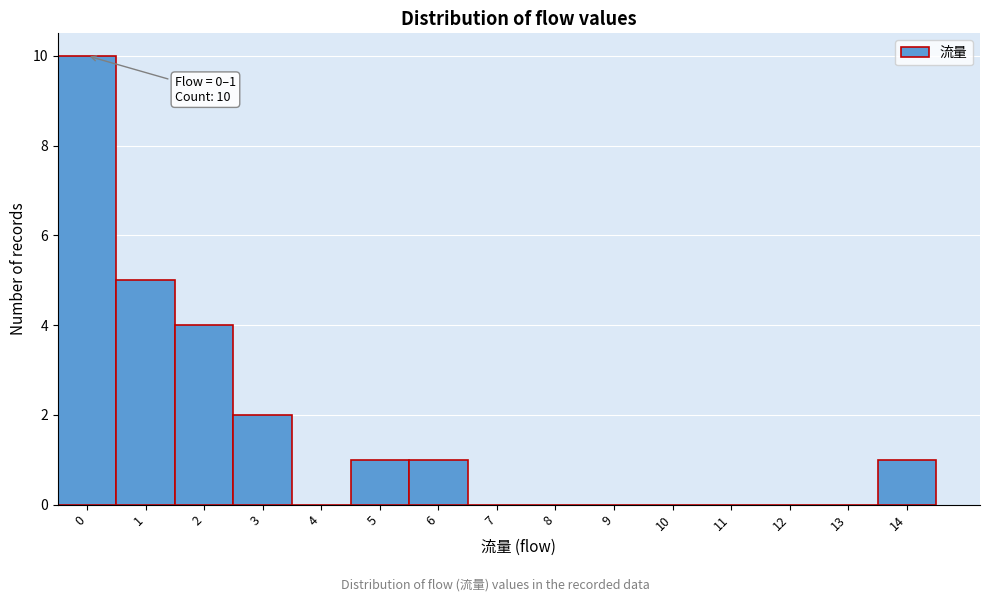

Reading left to right, transcribe all the data shown in this chart.

0=10	1=5	2=4	3=2	4=0	5=1	6=1	7=0	8=0	9=0	10=0	11=0	12=0	13=0	14=1